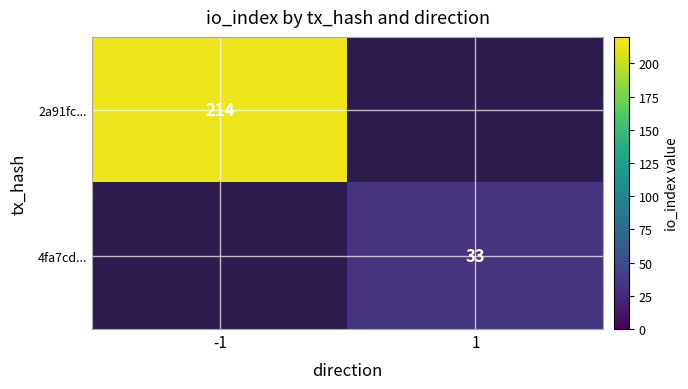

The 2a91fc... series shows 214 at -1. True or false?

True